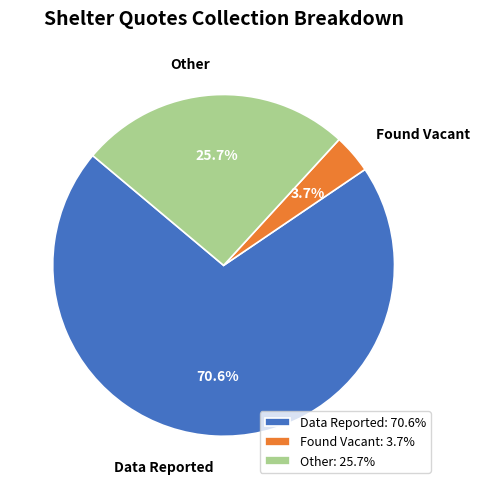

Count the number of slices in the pie.

3